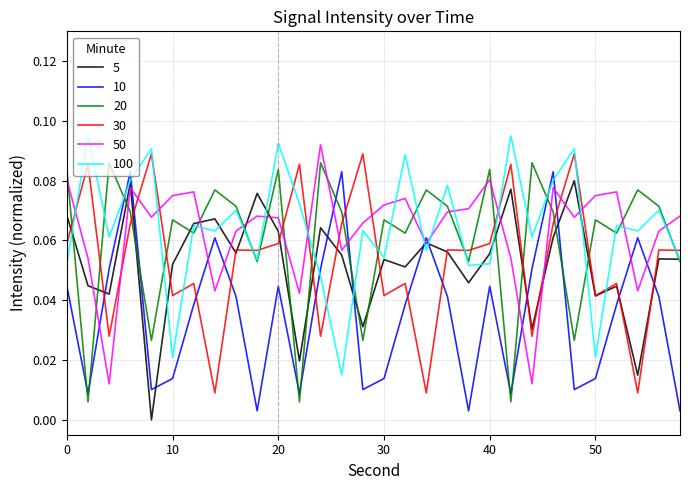

True or false: 100 and 30 intersect in this chart.

True